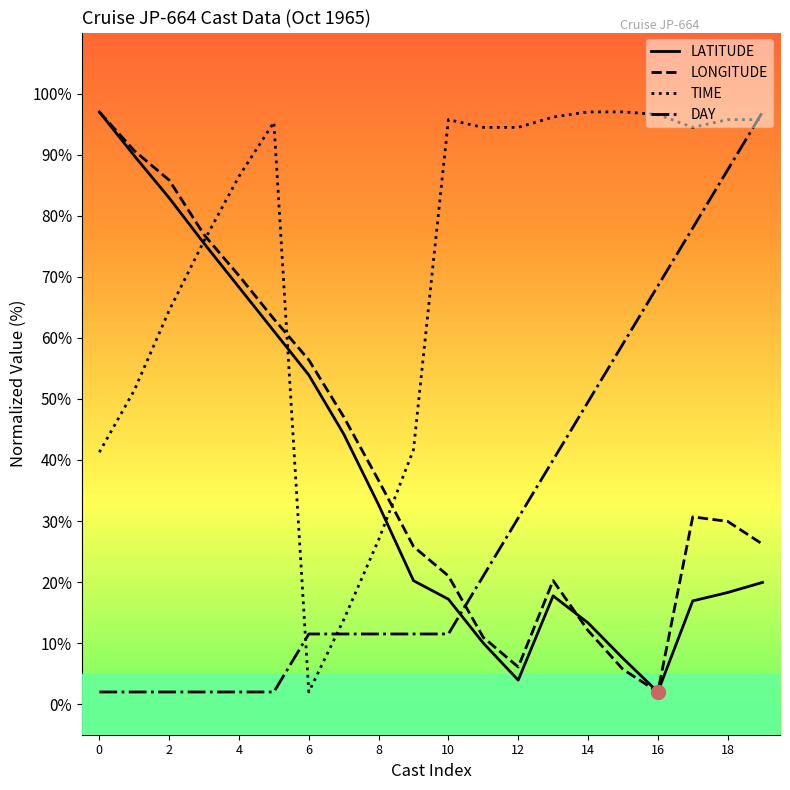

What is the maximum value shown in the chart?

97.0